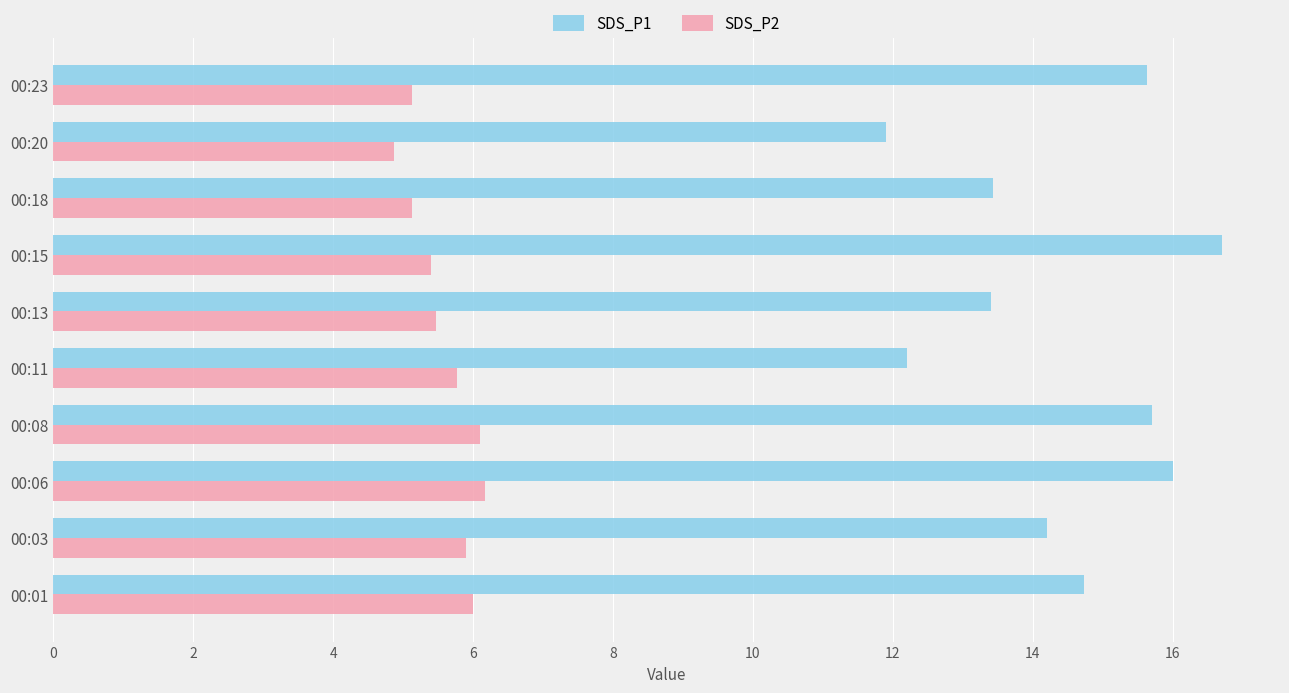

What is the difference between the maximum and second lowest values in the SDS_P2 series?

1.0